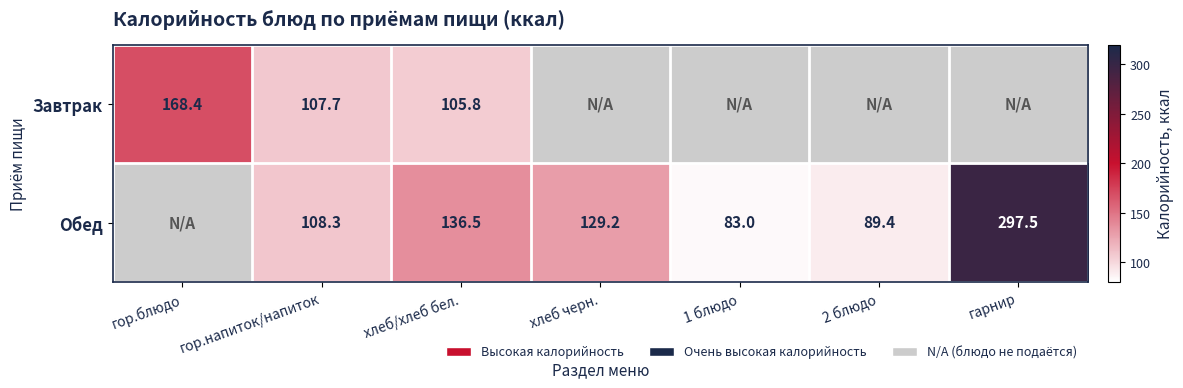

True or false: Завтрак has a value of 168.4 at гор.блюдо.

True